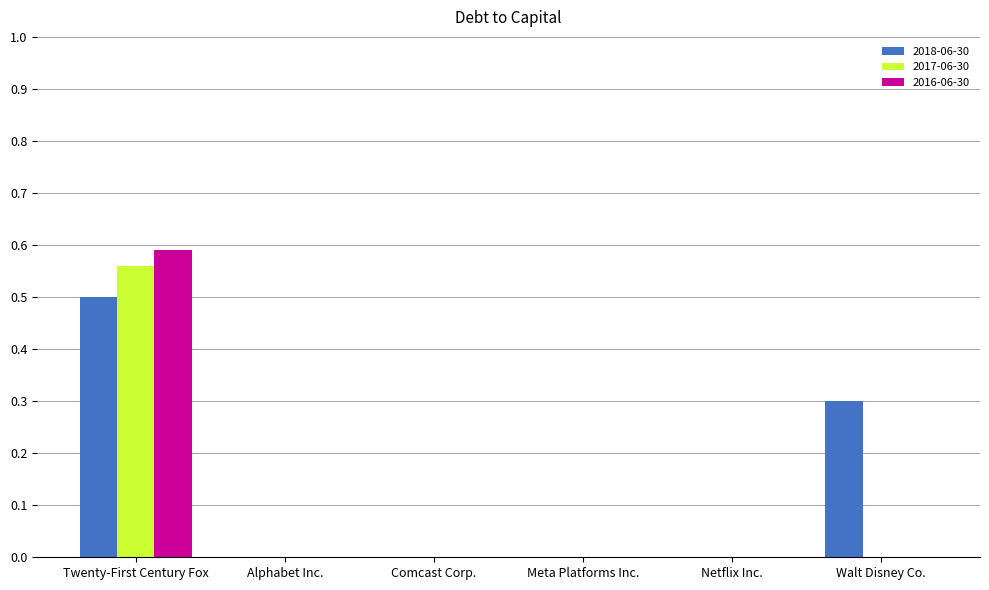

Which category has the highest value in the 2018-06-30 series?

Twenty-First Century Fox